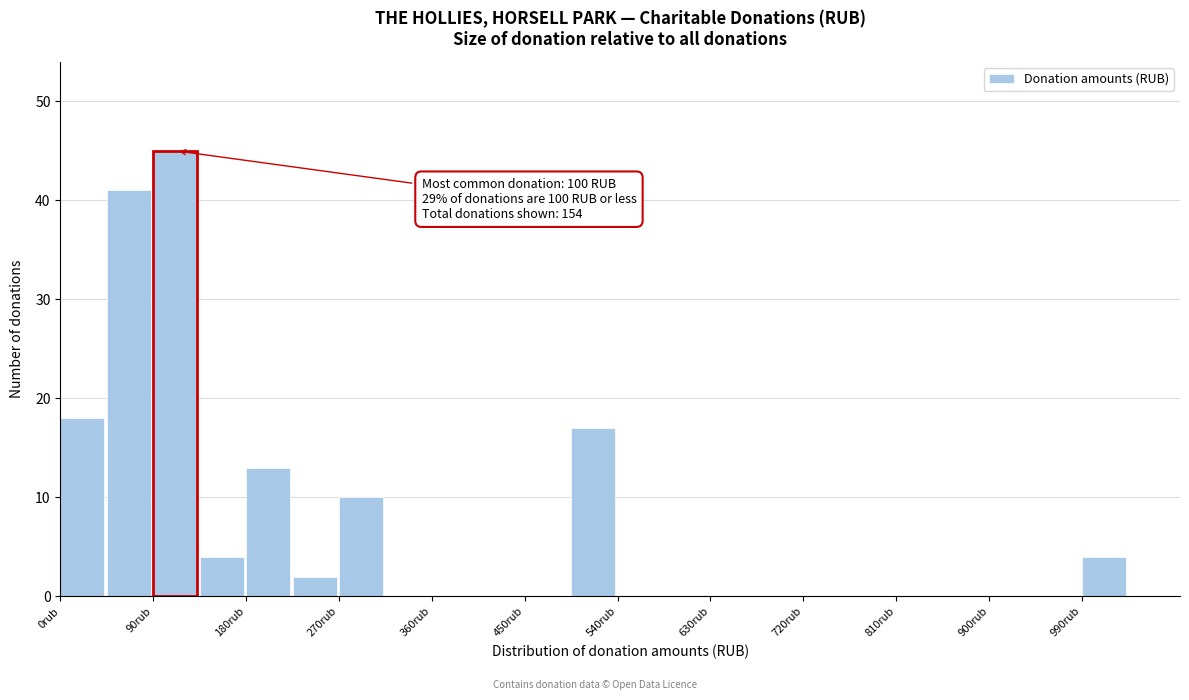

Which range on the x-axis has the tallest bar?

90 to 135